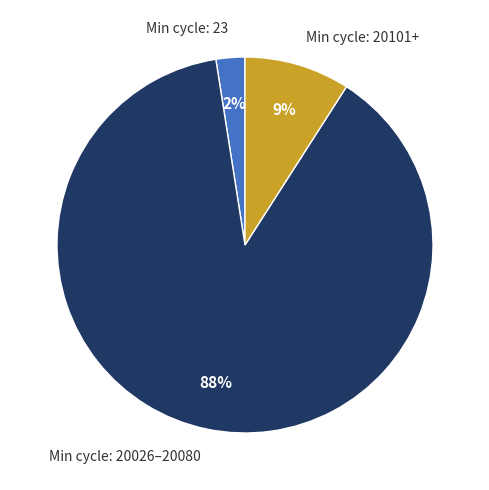

To the nearest percent, what is the average slice percentage?

33%